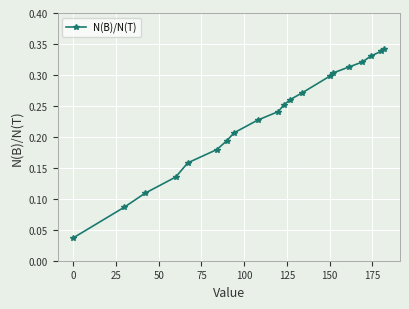

How many categories are shown in the chart?

20